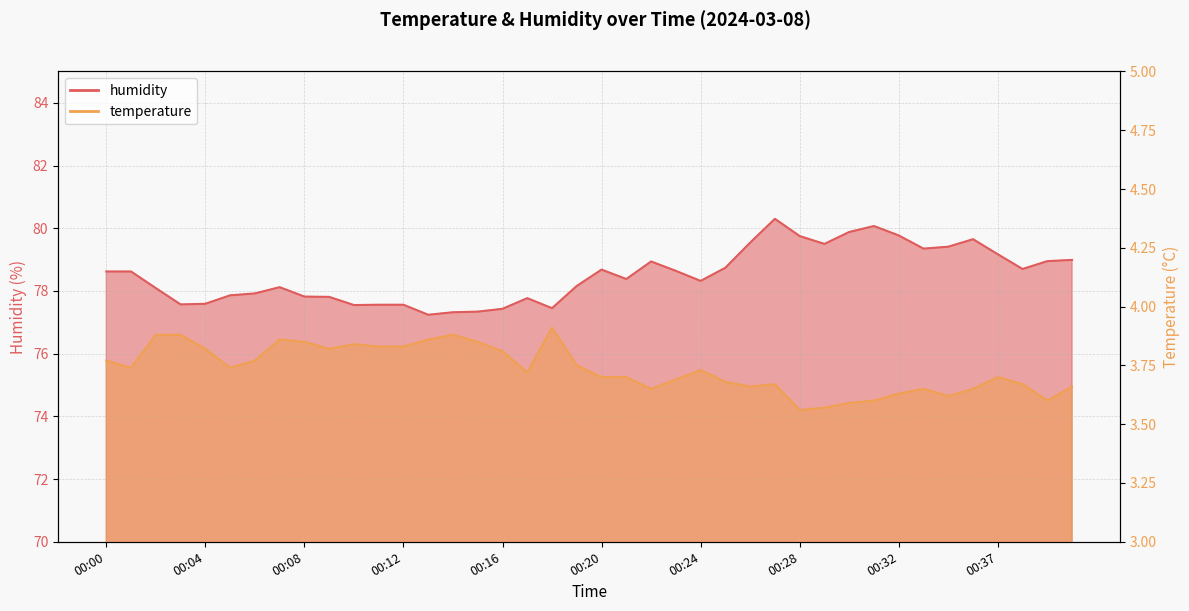

What is the maximum value for humidity?

80.3